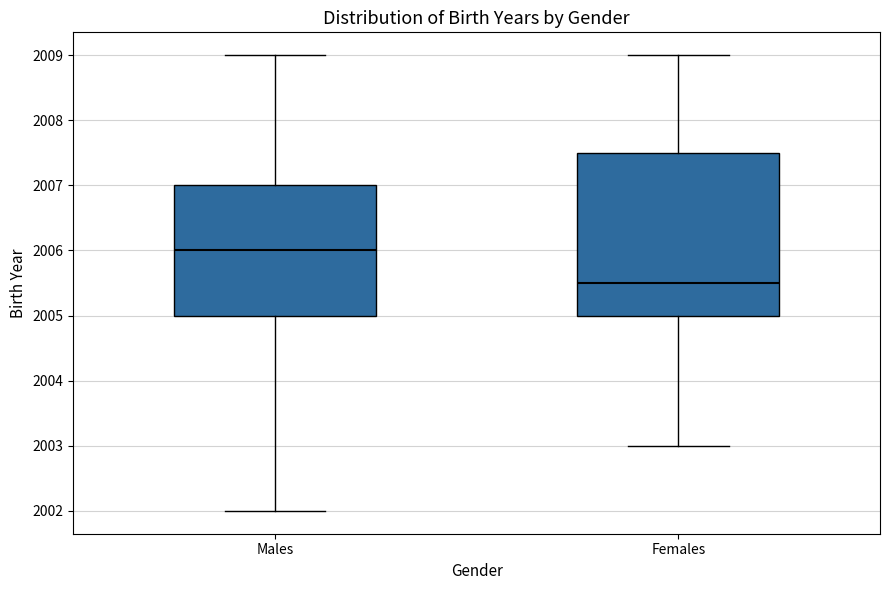

Reading left to right, read every box against the y-axis: the position of its median line, the range the box covers, and the ends of its whiskers. The values are not printed on the chart, so give them approximately, as read against the axis.

Males: median 2006.0, box 2005.0 to 2007.0, whiskers 2002.0 to 2009.0
Females: median 2005.5, box 2005.0 to 2007.5, whiskers 2003.0 to 2009.0